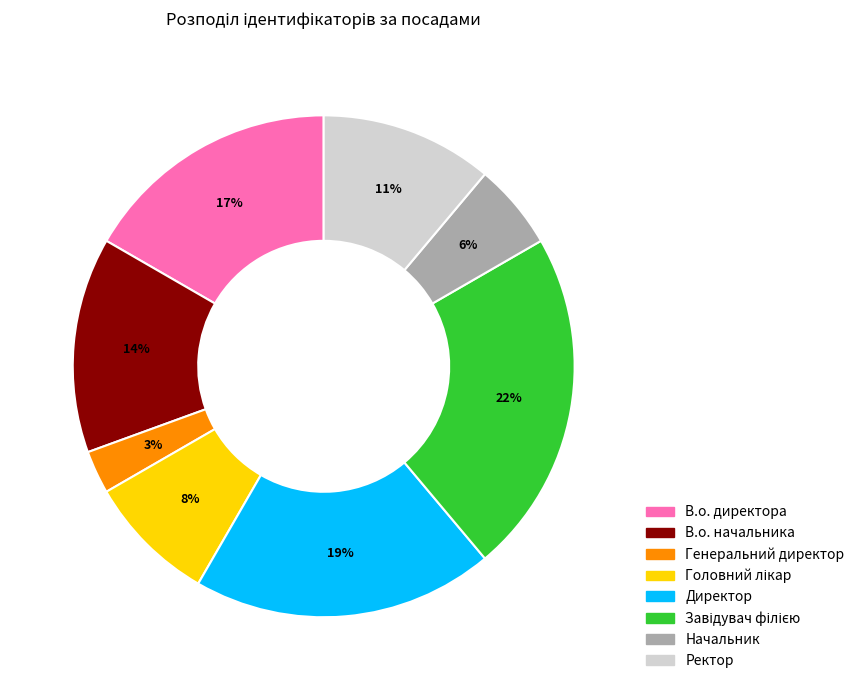

Which slice is the smallest?

Генеральний директор